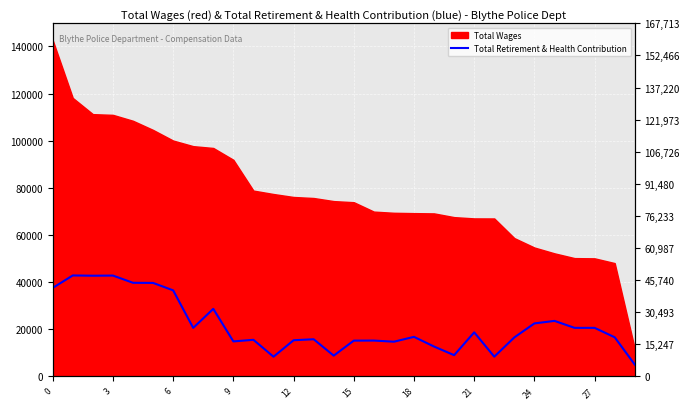

At which label is the value closest to 26742?

25